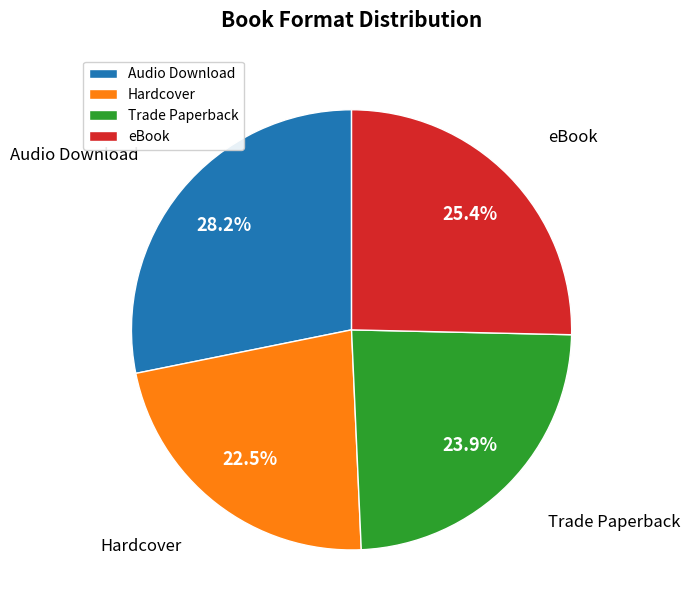

Which has a higher value, eBook or Audio Download?

Audio Download